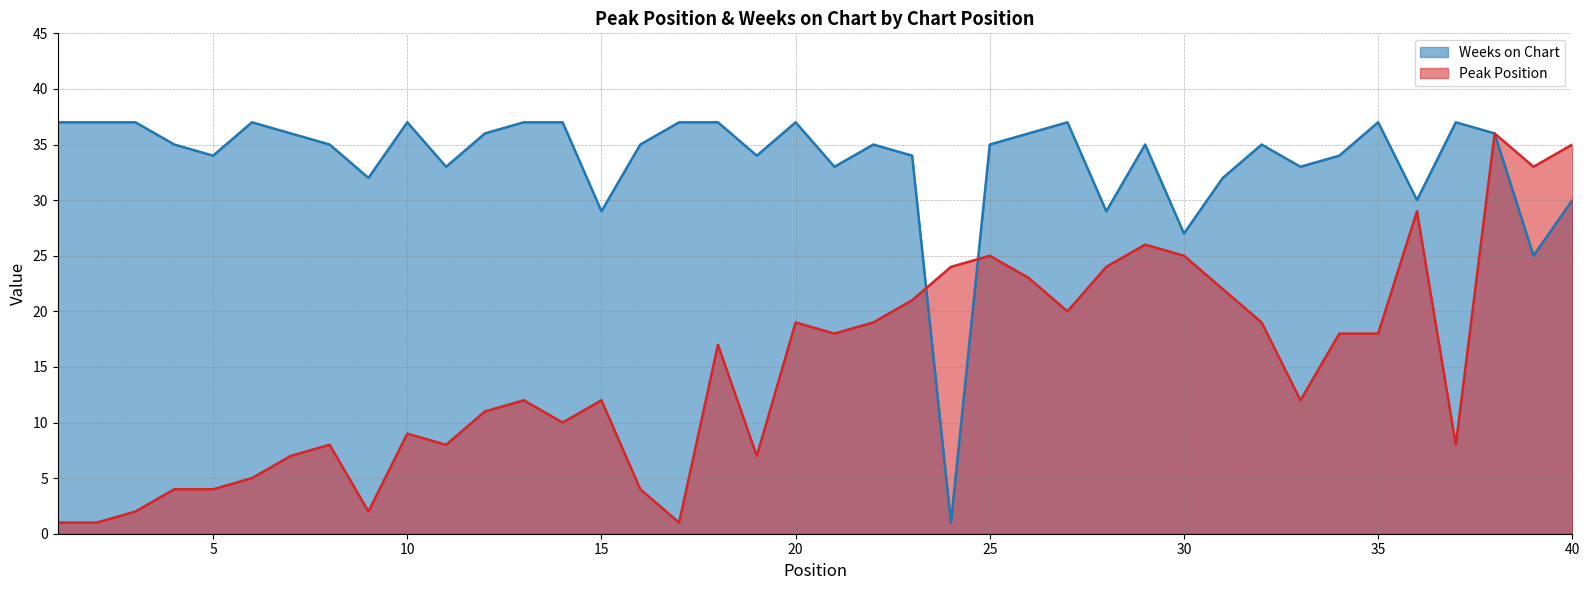

The value of Peak Position at 40 is 35. True or false?

True